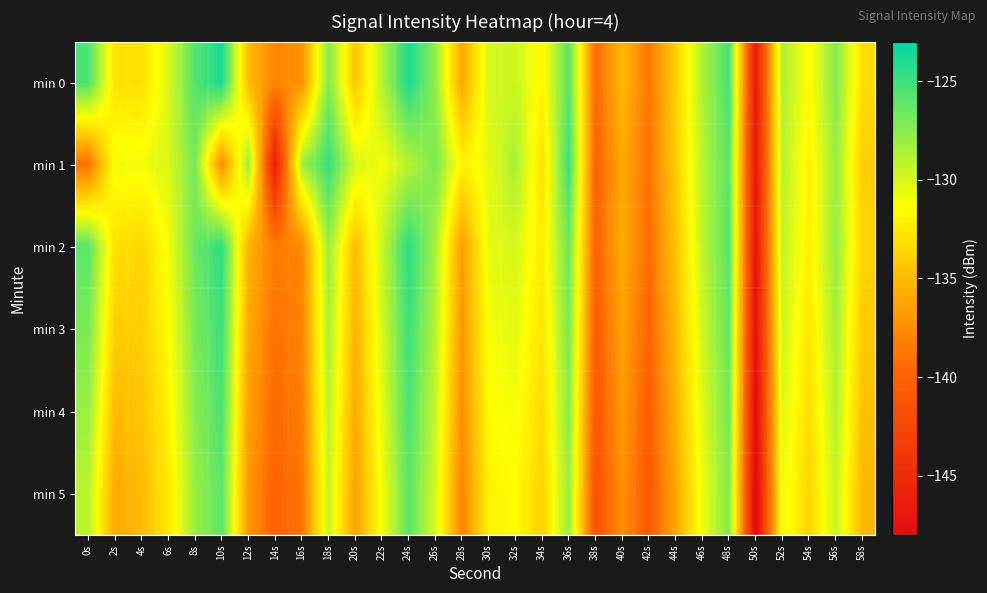

What is the spread (max minus min) of values at 48s?

2.0